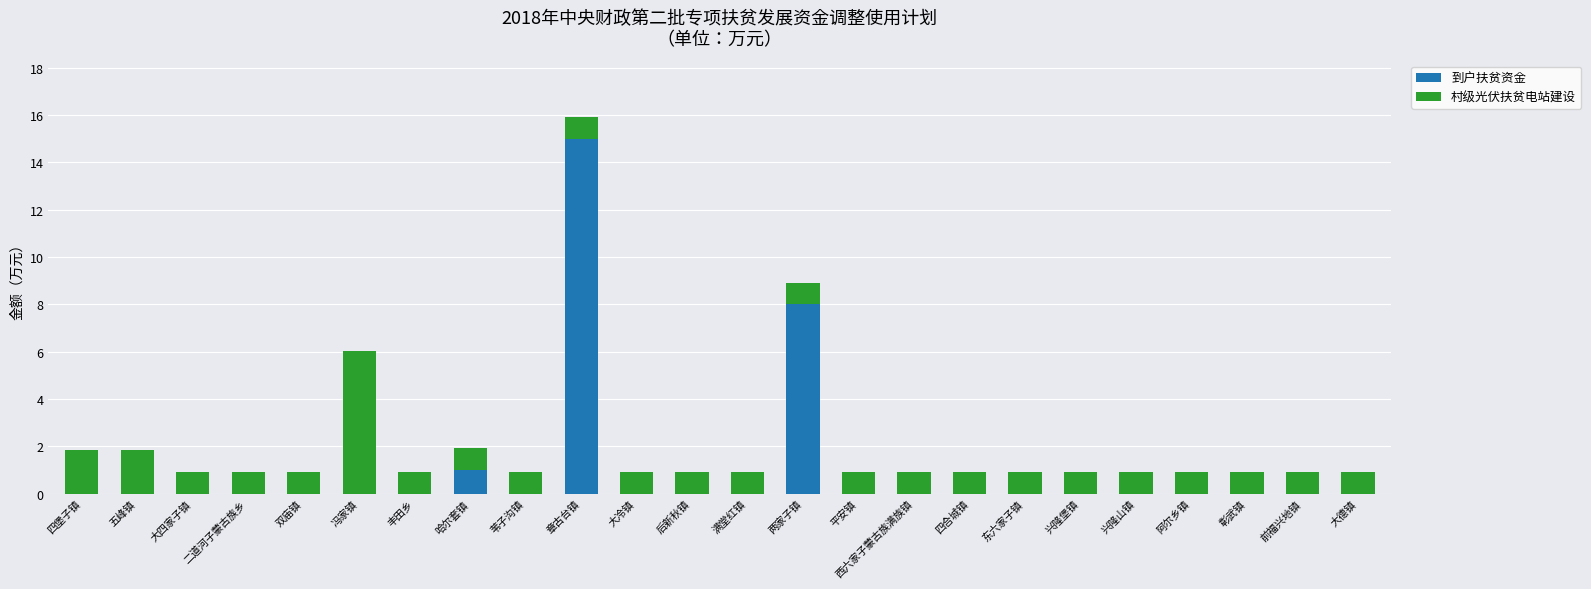

Does the chart contain stacked bars?

Yes